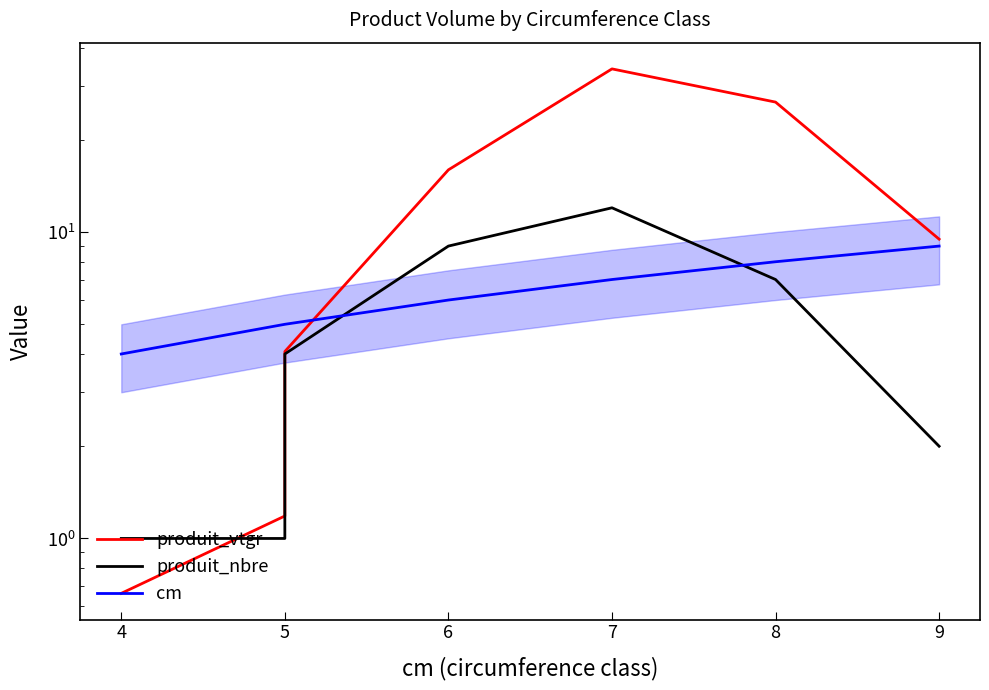

True or false: produit_nbre has more than 0 points higher than both neighbors.

True